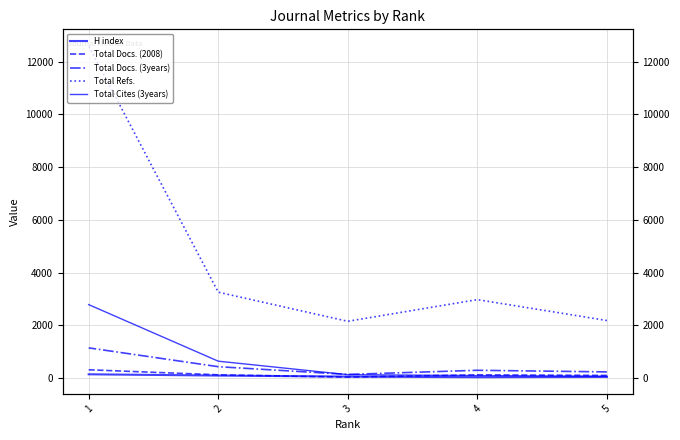

Which label corresponds to the largest value in the chart?

1